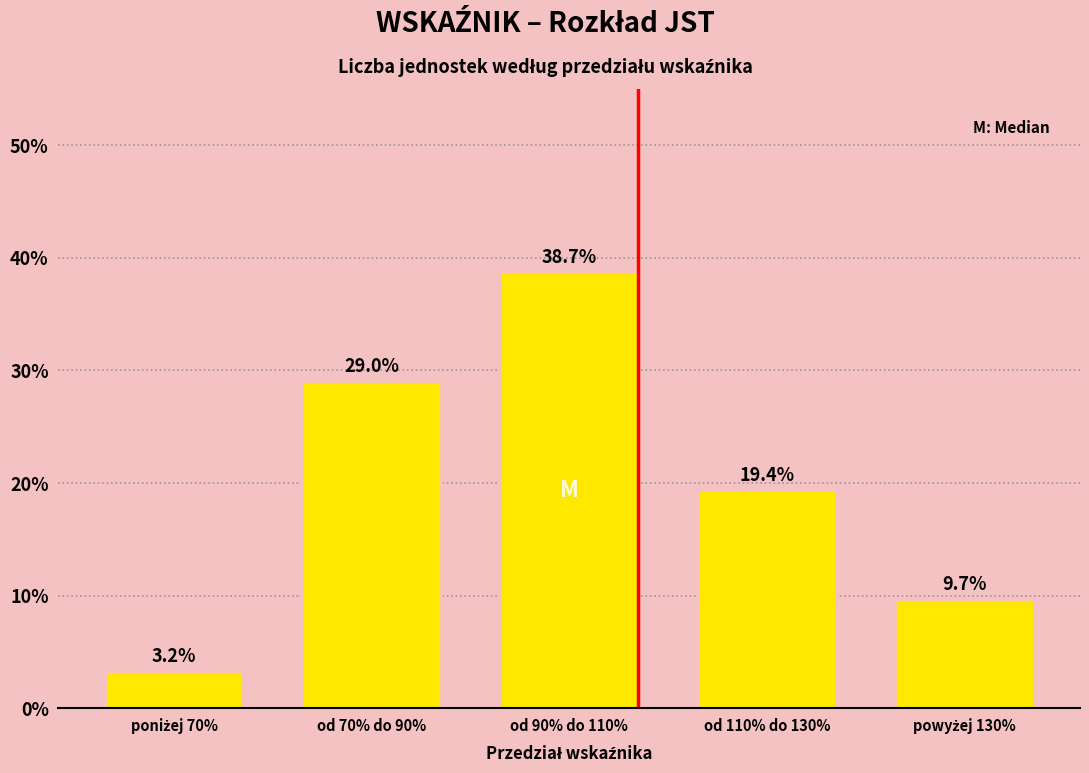

Reading left to right, what are all the values shown in this chart?

3.2	29.0	38.7	19.4	9.7